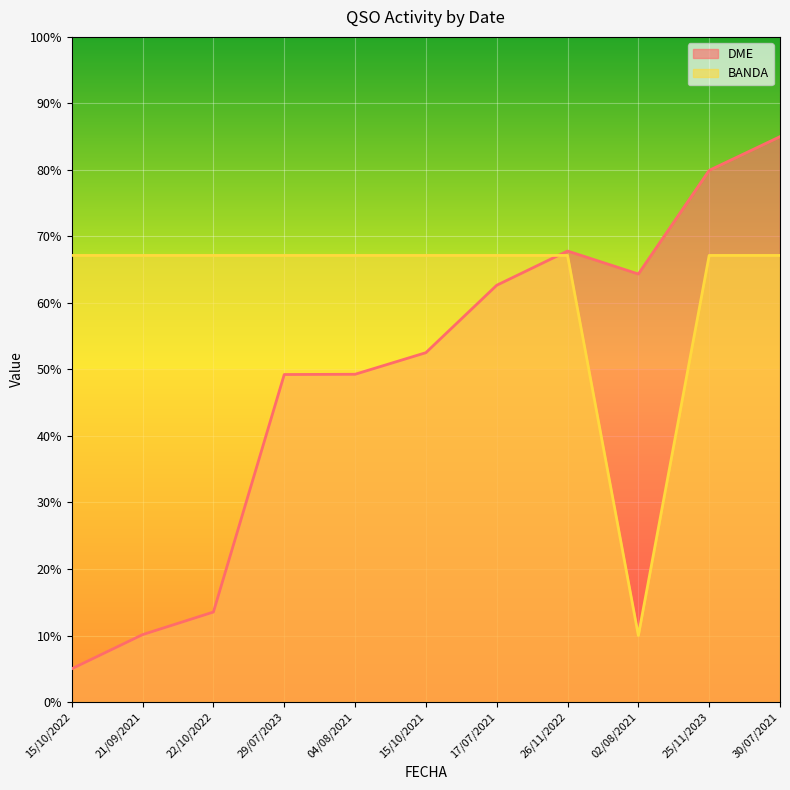

How many data points in BANDA are less than 67?

1